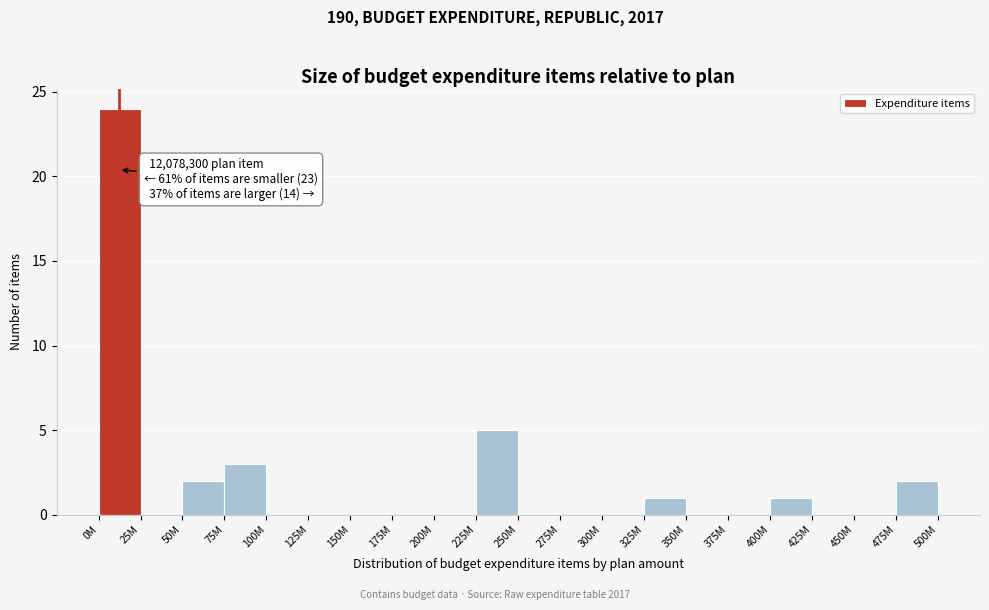

Reading left to right, list all the values displayed in this chart.

0M=24	25M=0	50M=2	75M=3	100M=0	125M=0	150M=0	175M=0	200M=0	225M=5	250M=0	275M=0	300M=0	325M=1	350M=0	375M=0	400M=1	425M=0	450M=0	475M=2